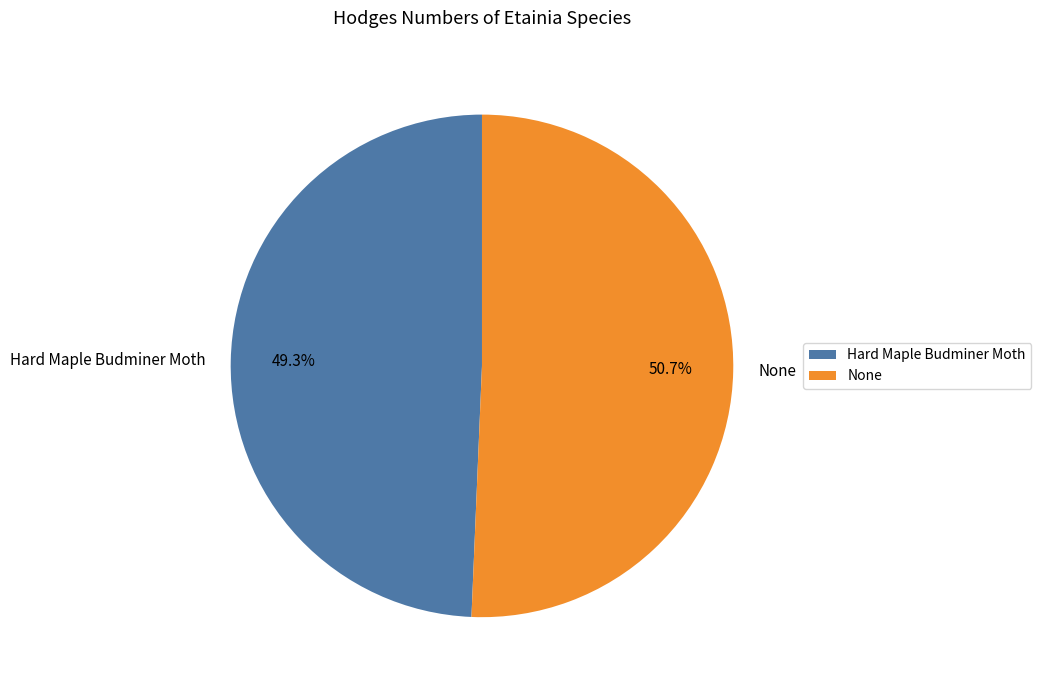

To the nearest percent, what is the difference between the largest and smallest slice percentages?

1%